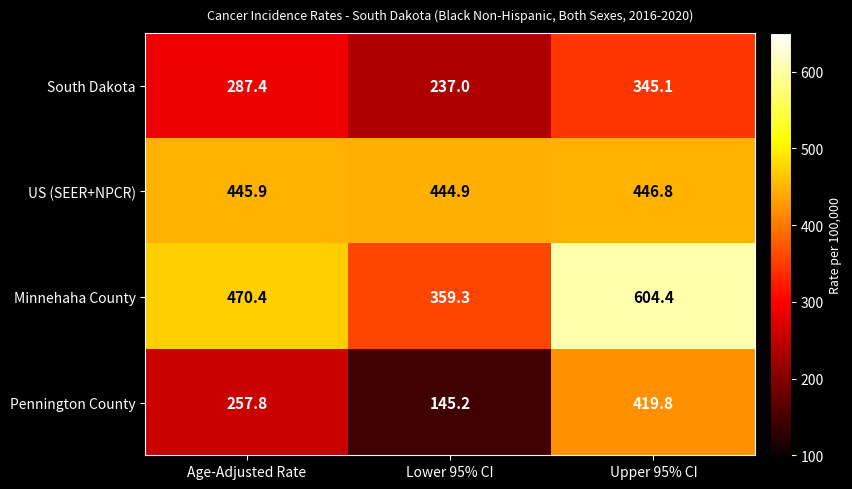

What is the sum of the US (SEER+NPCR) values at Upper 95% CI and Age-Adjusted Rate?

892.7